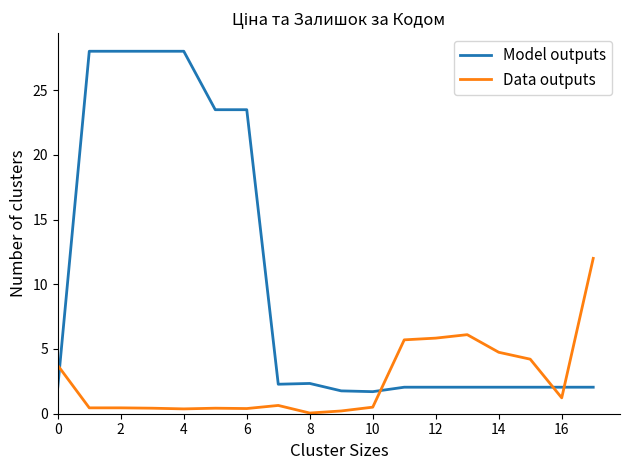

Which series has the widest spread of values?

Model outputs